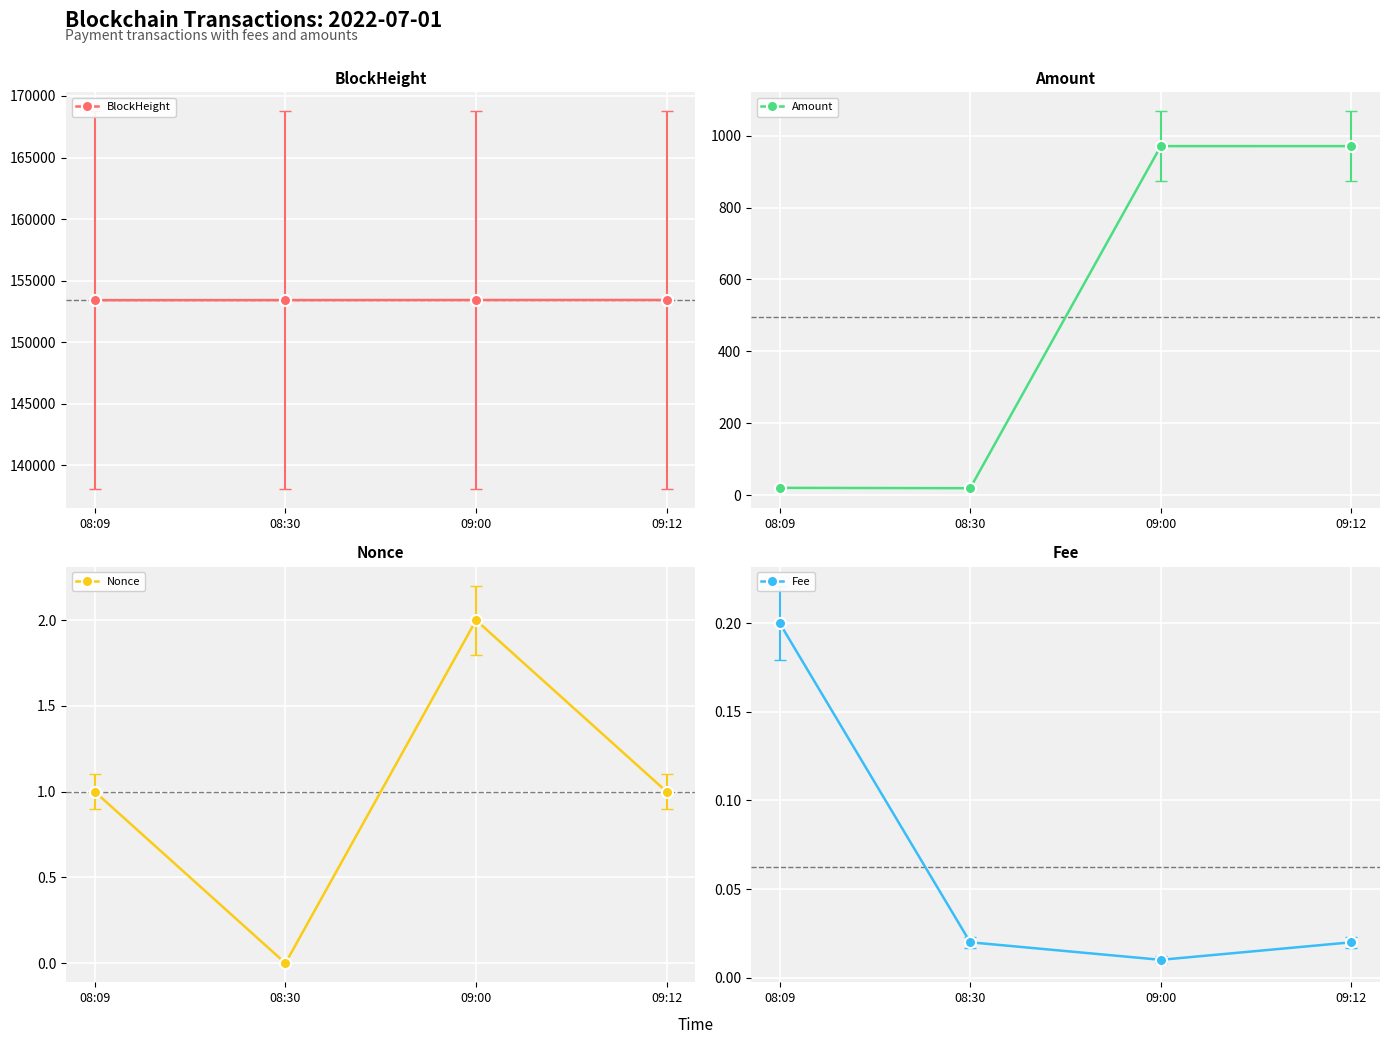

How many lines are shown in the chart?

4